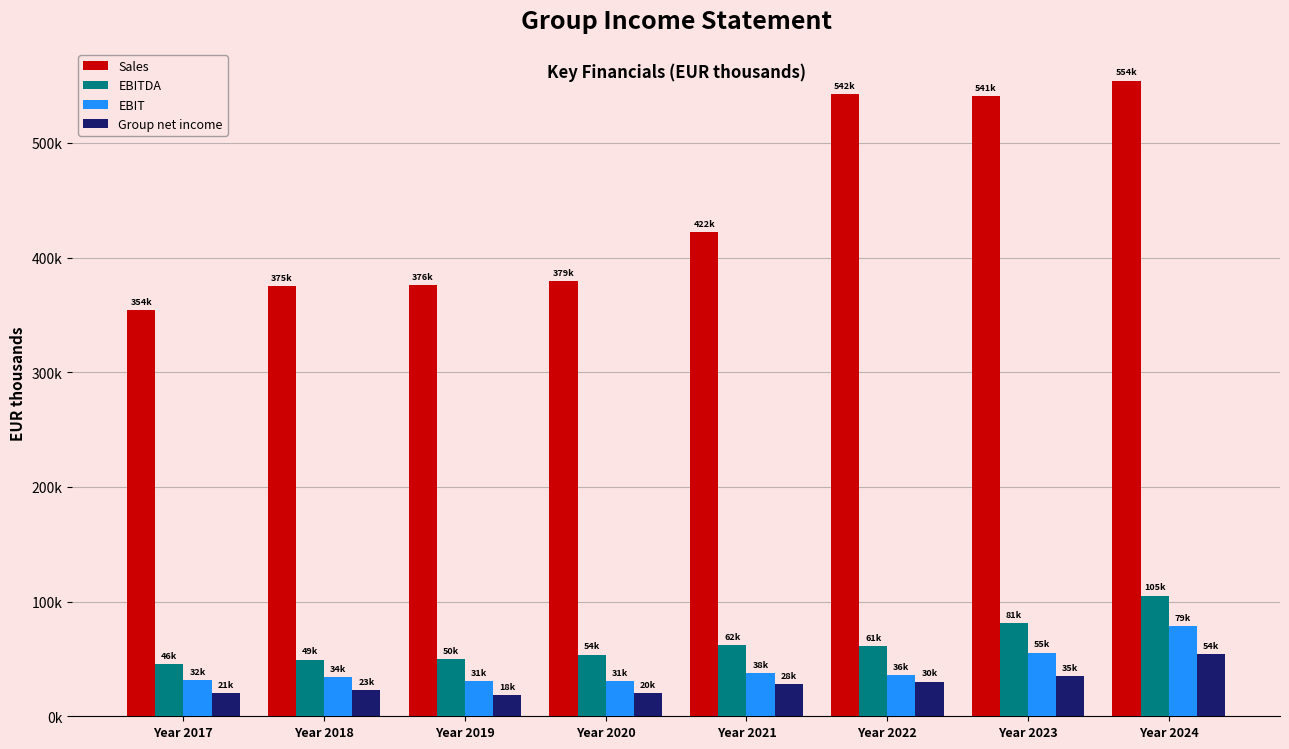

Does the chart contain any negative values?

No